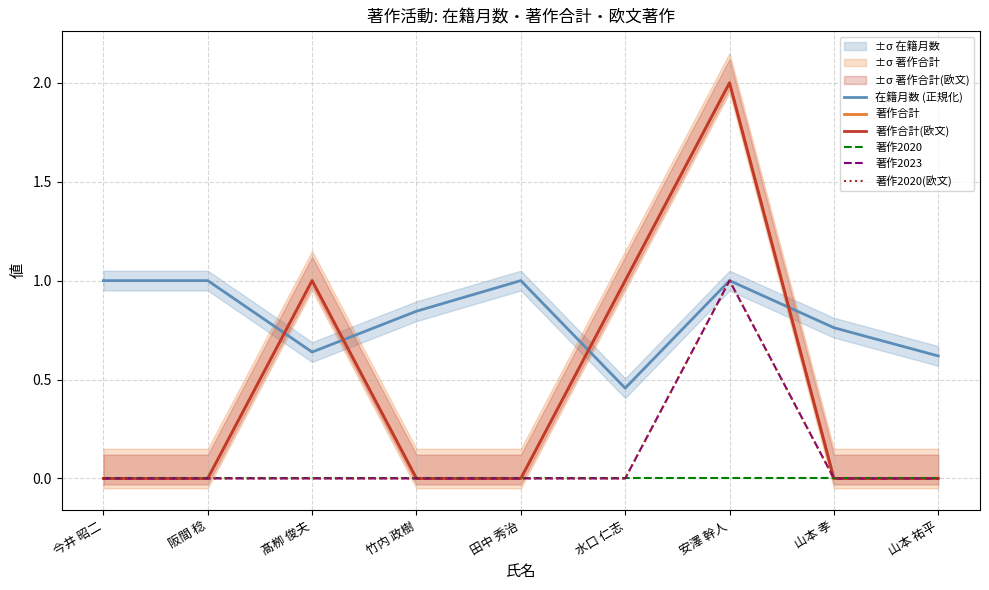

Reading right to left, transcribe all the data shown in this chart.

在籍月数 (正規化): 山本 祐平=0.6	山本 孝=0.8	安澤 幹人=1.0	水口 仁志=0.5	田中 秀治=1.0	竹内 政樹=0.8	髙栁 俊夫=0.6	阪間 稔=1.0	今井 昭二=1.0
著作合計: 山本 祐平=0.0	山本 孝=0.0	安澤 幹人=2.0	水口 仁志=1.0	田中 秀治=0.0	竹内 政樹=0.0	髙栁 俊夫=1.0	阪間 稔=0.0	今井 昭二=0.0
著作合計(欧文): 山本 祐平=0.0	山本 孝=0.0	安澤 幹人=2.0	水口 仁志=1.0	田中 秀治=0.0	竹内 政樹=0.0	髙栁 俊夫=1.0	阪間 稔=0.0	今井 昭二=0.0
著作2020: 山本 祐平=0.0	山本 孝=0.0	安澤 幹人=0.0	水口 仁志=0.0	田中 秀治=0.0	竹内 政樹=0.0	髙栁 俊夫=0.0	阪間 稔=0.0	今井 昭二=0.0
著作2023: 山本 祐平=0.0	山本 孝=0.0	安澤 幹人=1.0	水口 仁志=0.0	田中 秀治=0.0	竹内 政樹=0.0	髙栁 俊夫=0.0	阪間 稔=0.0	今井 昭二=0.0
著作2020(欧文): 山本 祐平=0.0	山本 孝=0.0	安澤 幹人=1.0	水口 仁志=0.0	田中 秀治=0.0	竹内 政樹=0.0	髙栁 俊夫=0.0	阪間 稔=0.0	今井 昭二=0.0